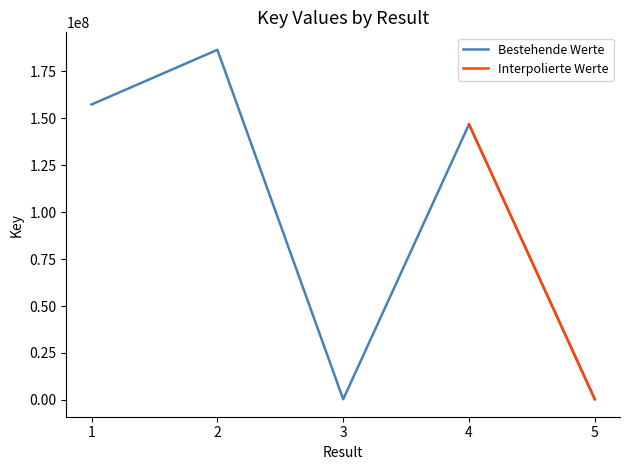

The chart shows a value of 218071978 at 4. True or false?

False